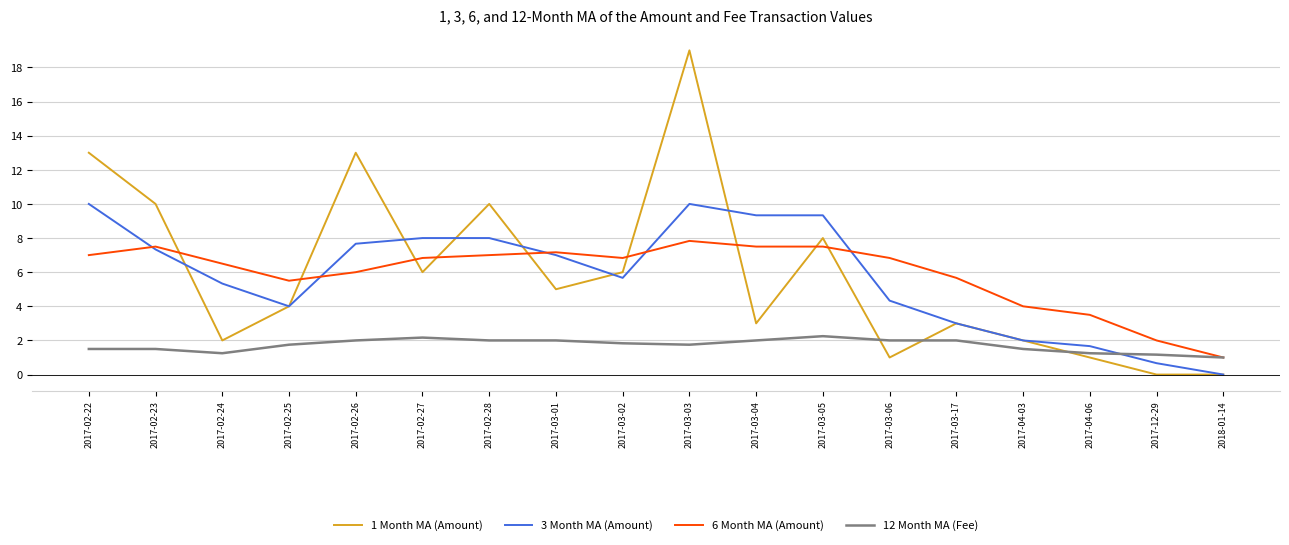

The 3 Month MA (Amount) series shows 1.7 at 2017-04-06. True or false?

True